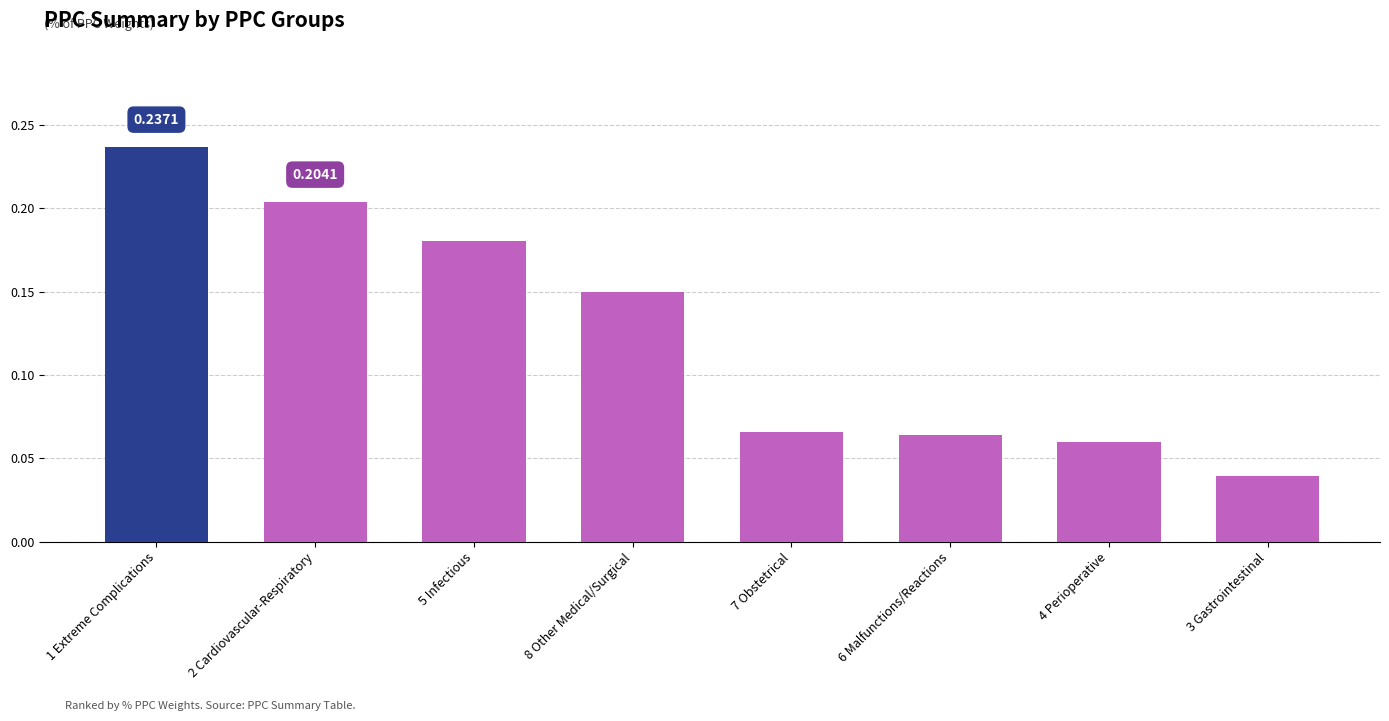

Which has a higher value, 5 Infectious or 6 Malfunctions/Reactions?

5 Infectious